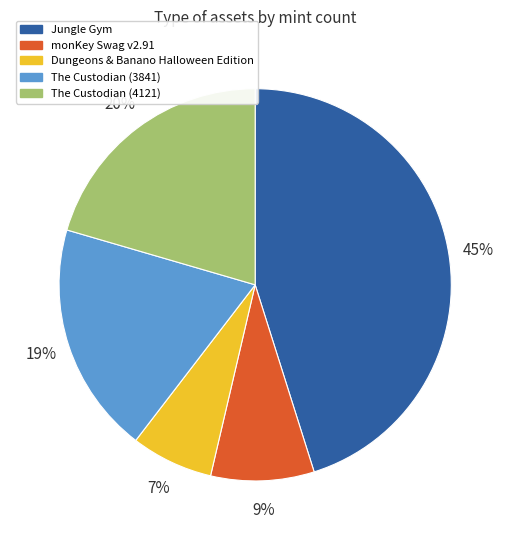

Does The Custodian (4121) represent more than half of the total?

No